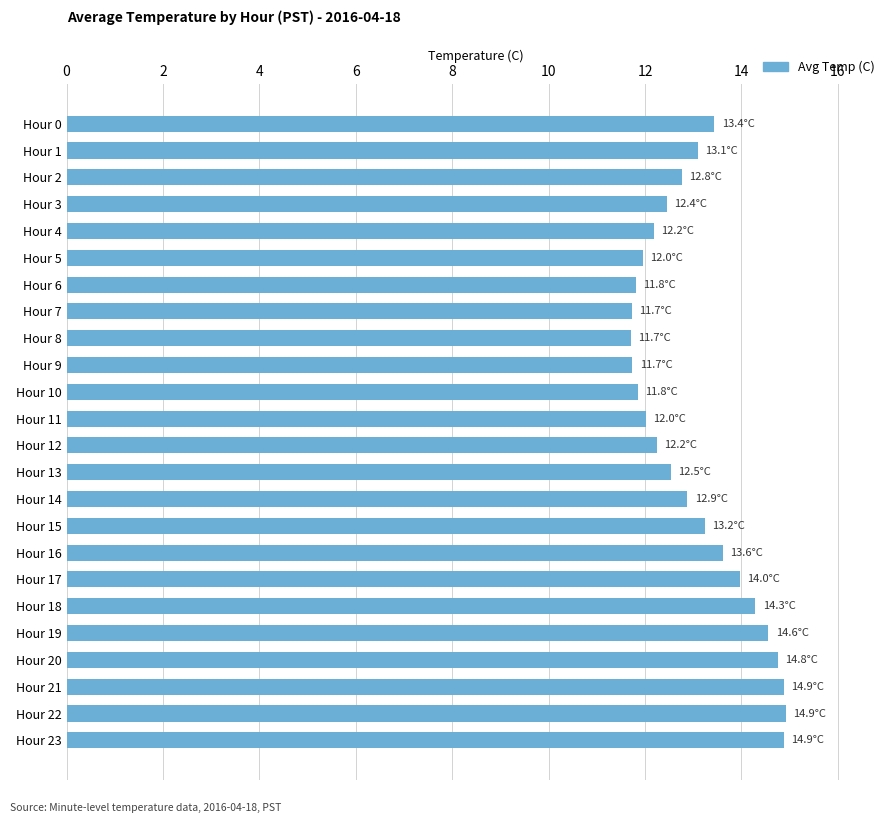

What is the value of the 9th bar from the top?

11.7